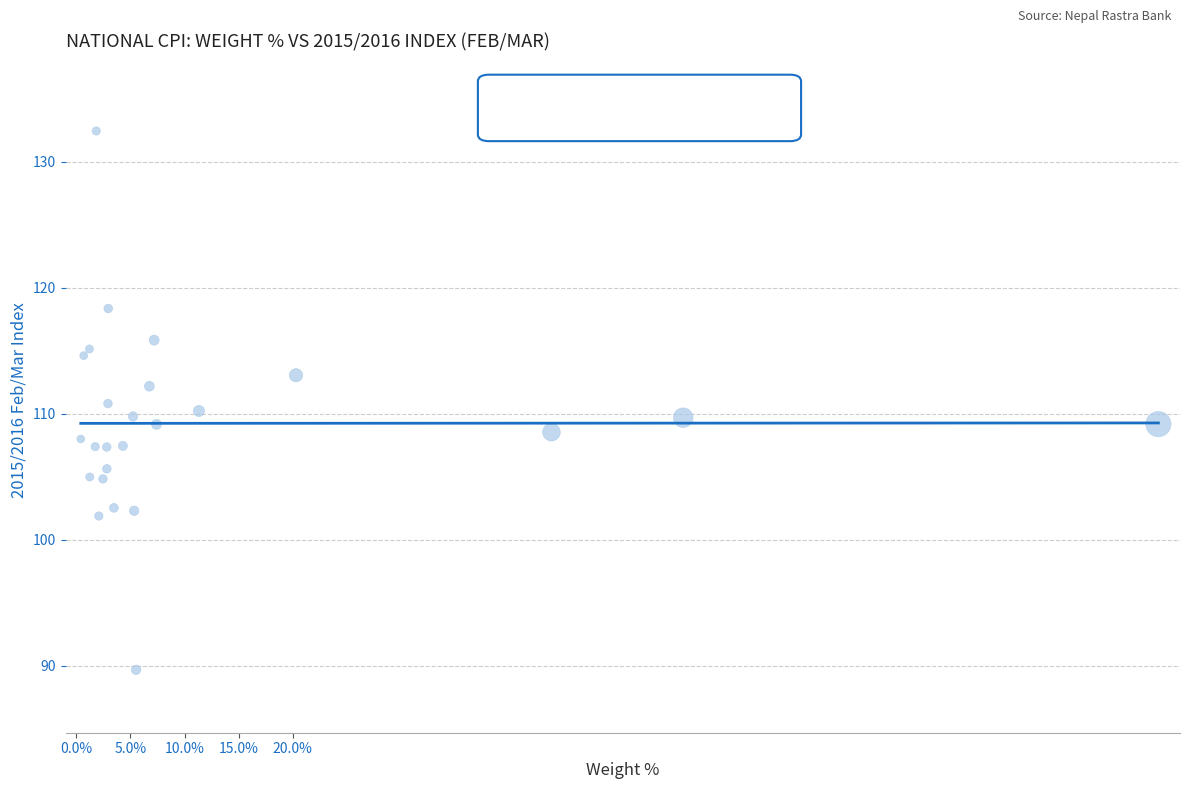

What is the range of X values (max minus min)?

99.6